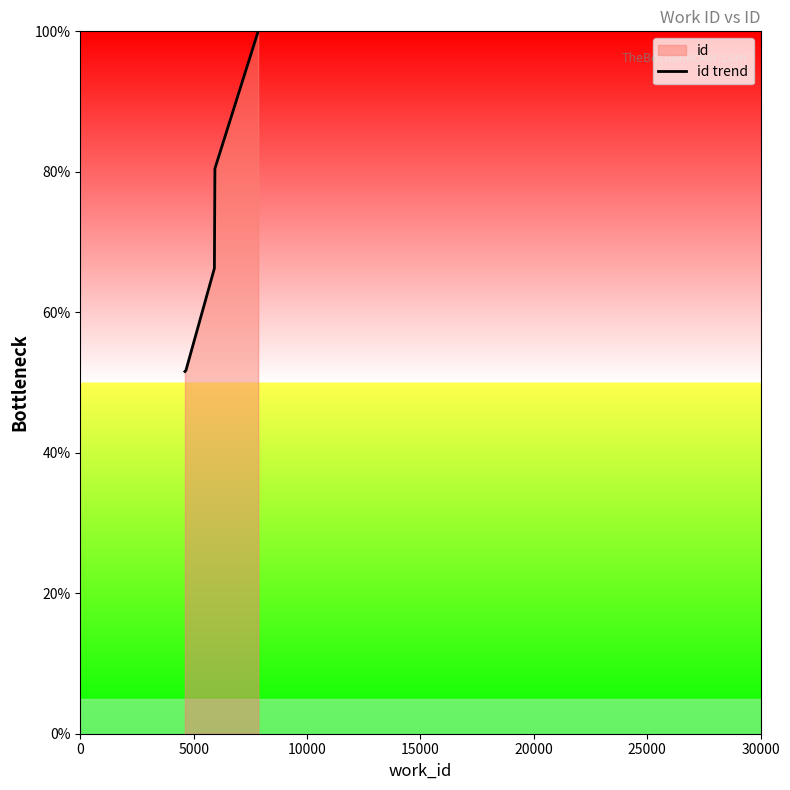

What is the difference between the maximum and minimum values?

48.4